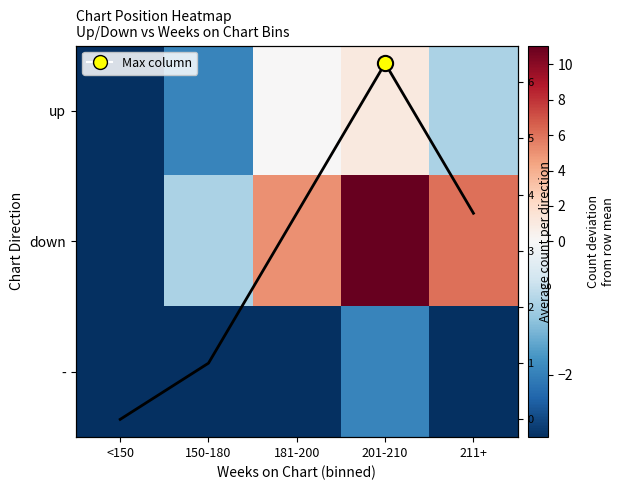

Is it true that - equals -1.2 at 201-210?

False